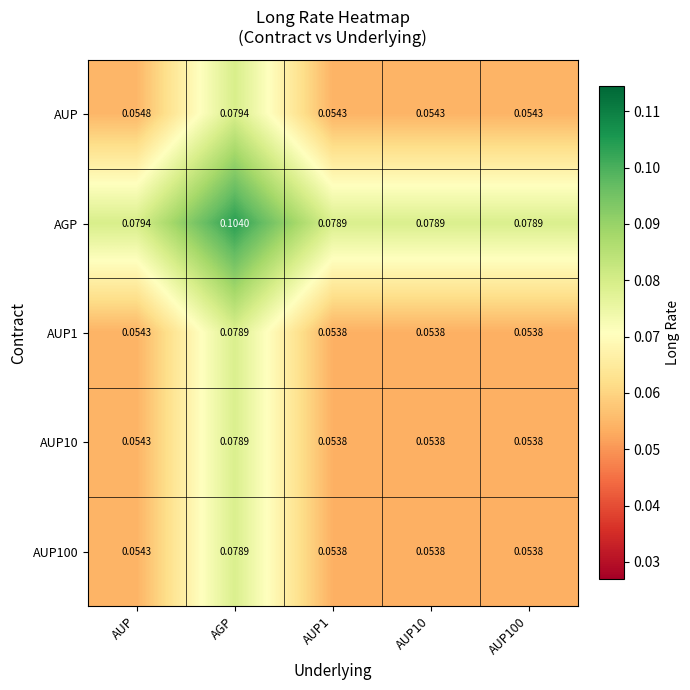

At which category is the sum across all series the highest?

AGP